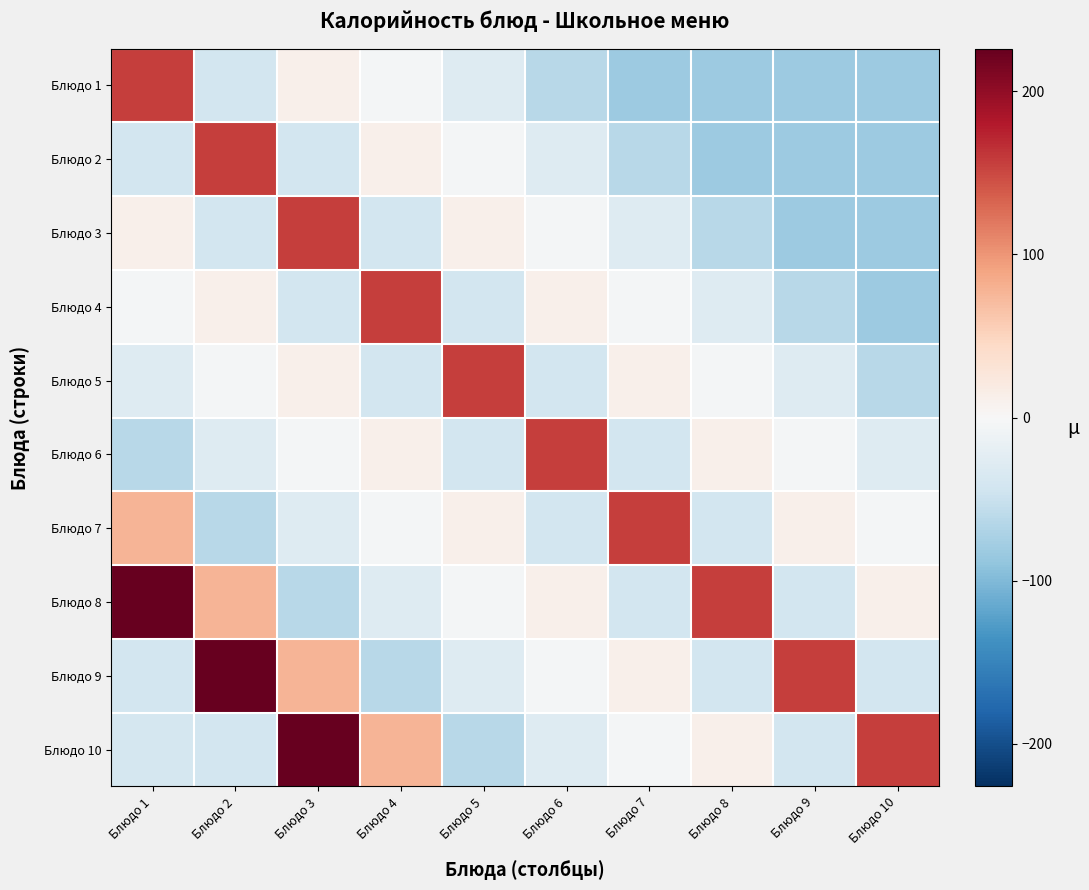

Rank the series at Блюдо 5 from lowest to highest value.

Блюдо 10, Блюдо 4, Блюдо 6, Блюдо 1, Блюдо 9, Блюдо 2, Блюдо 8, Блюдо 3, Блюдо 7, Блюдо 5